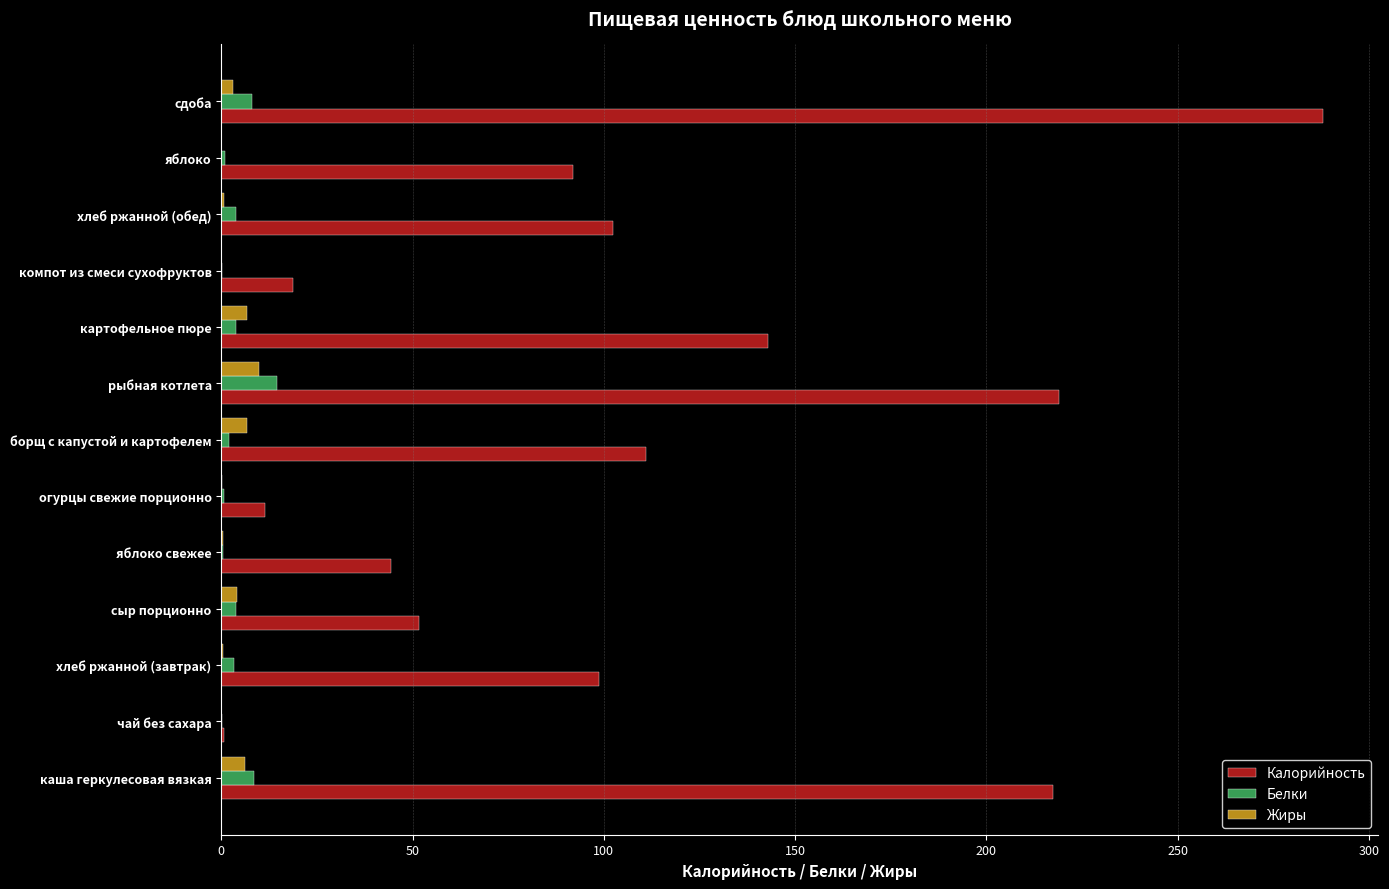

Is it true that Калорийность equals 219.0 at рыбная котлета?

True